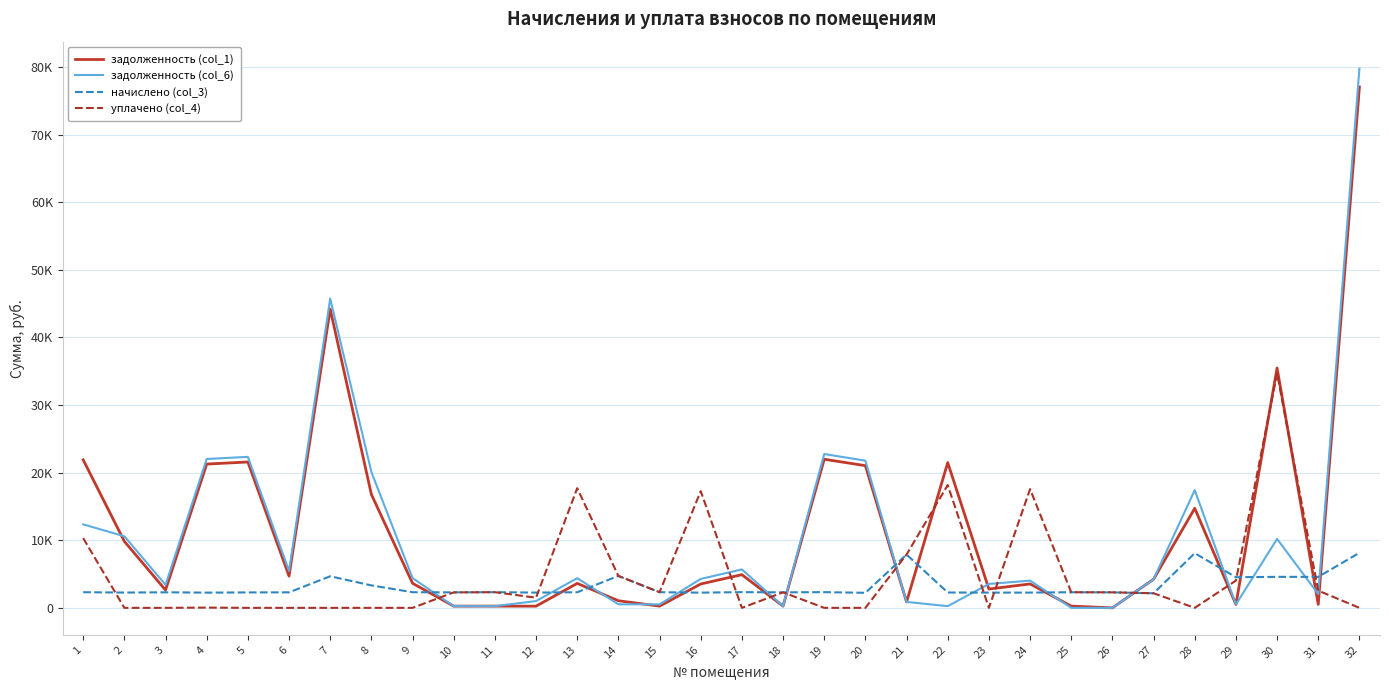

Reading left to right, list all the values displayed in this chart.

задолженность (col_1): 1=21889.3	2=9833.6	3=2630.3	4=21265.9	5=21573.4	6=4699.1	7=44184.8	8=16780.7	9=3633.0	10=254.4	11=257.6	12=250.7	13=3617.9	14=1049.4	15=257.1	16=3528.2	17=4908.6	18=254.9	19=21979.6	20=21031.8	21=876.1	22=21483.1	23=2782.3	24=3535.7	25=256.5	26=0.0	27=4233.1	28=14723.7	29=503.5	30=35476.2	31=509.3	32=77041.3
задолженность (col_6): 1=12347.8	2=10587.3	3=3396.7	4=22016.4	5=22333.4	6=5463.9	7=45741.4	8=20101.7	9=4404.2	10=254.4	11=257.6	12=1002.8	13=4387.5	14=524.7	15=514.1	16=4278.7	17=5682.9	18=254.9	19=22753.9	20=21772.7	21=876.1	22=252.3	23=3534.3	24=4027.8	25=0.0	26=0.0	27=4233.1	28=17418.8	29=503.5	30=10194.4	31=2037.3	32=79755.4
начислено (col_3): 1=2313.4	2=2261.0	3=2299.1	4=2251.4	5=2280.1	6=2294.4	7=4669.8	8=3321.0	9=2313.4	10=2289.6	11=2318.2	12=2256.2	13=2308.7	14=4722.3	15=2313.4	16=2251.4	17=2323.0	18=2294.4	19=2323.0	20=2222.8	21=7884.8	22=2270.5	23=2256.2	24=2256.2	25=2308.7	26=2289.6	27=2156.0	28=8085.1	29=4531.5	30=4584.0	31=4584.0	32=8142.4
уплачено (col_4): 1=10312.6	2=0.0	3=0.0	4=36.6	5=0.0	6=0.0	7=0.0	8=0.0	9=0.0	10=2289.0	11=2317.8	12=1501.4	13=17699.9	14=4722.3	15=2313.4	16=17261.0	17=0.0	18=2294.3	19=0.0	20=0.0	21=7884.8	22=18164.2	23=0.0	24=17557.6	25=2308.7	26=2298.0	27=2156.0	28=0.0	29=4028.0	30=34680.0	31=2546.7	32=0.0